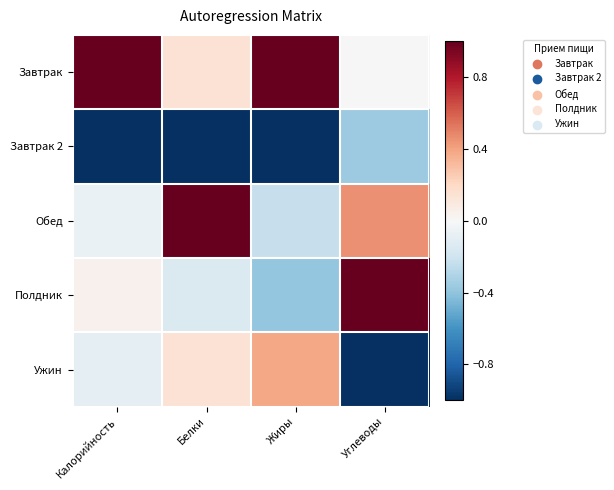

Which has a higher value, Углеводы or Белки?

Белки